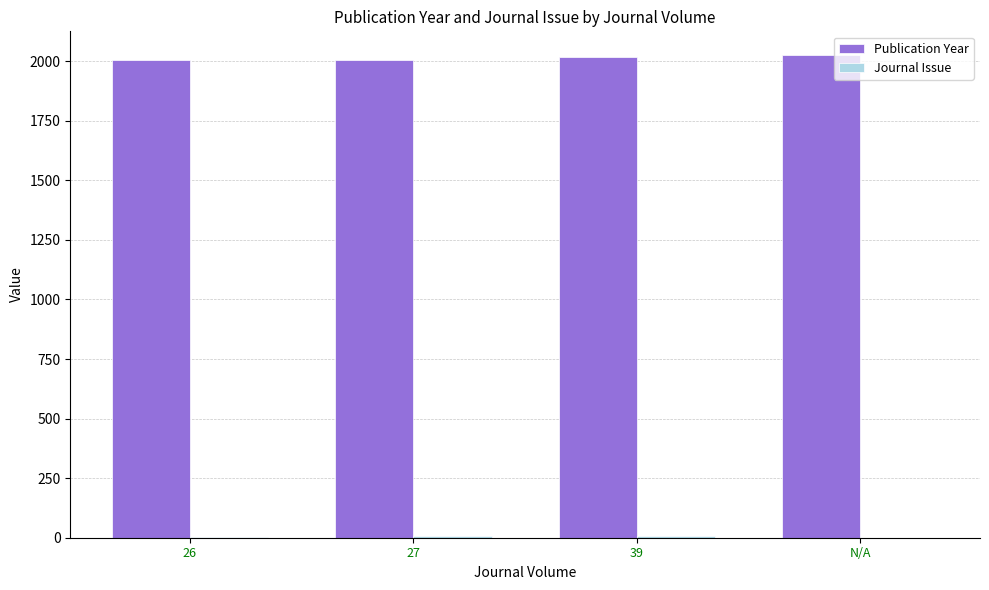

What is the difference between the Publication Year values at N/A and 27?

18